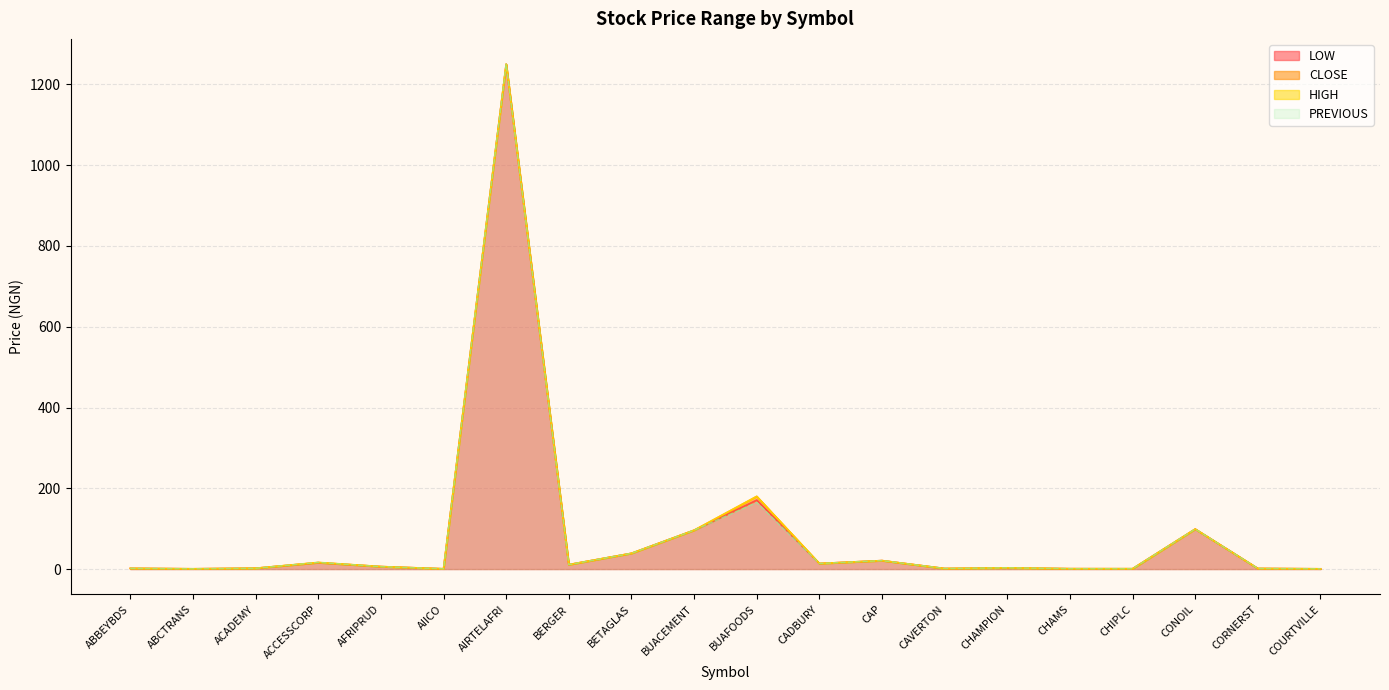

How many interior local valleys does the PREVIOUS series have?

6